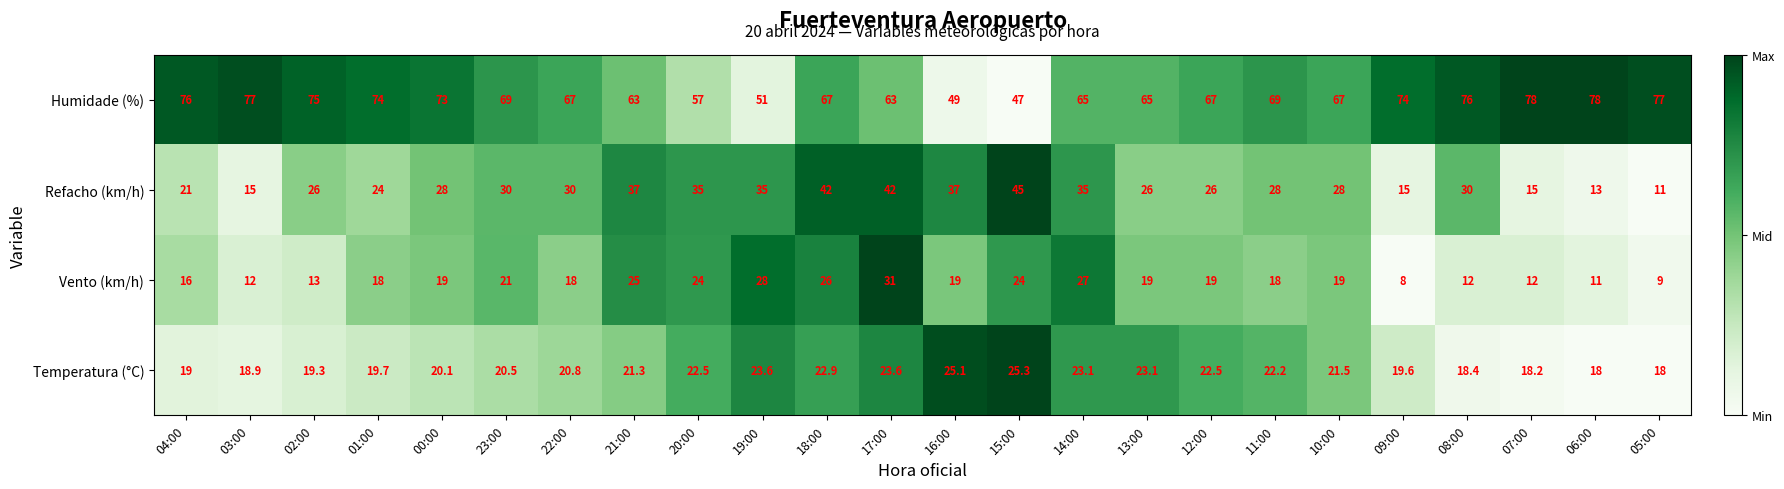

What is the sum of all Temperatura (°C) values?

507.2